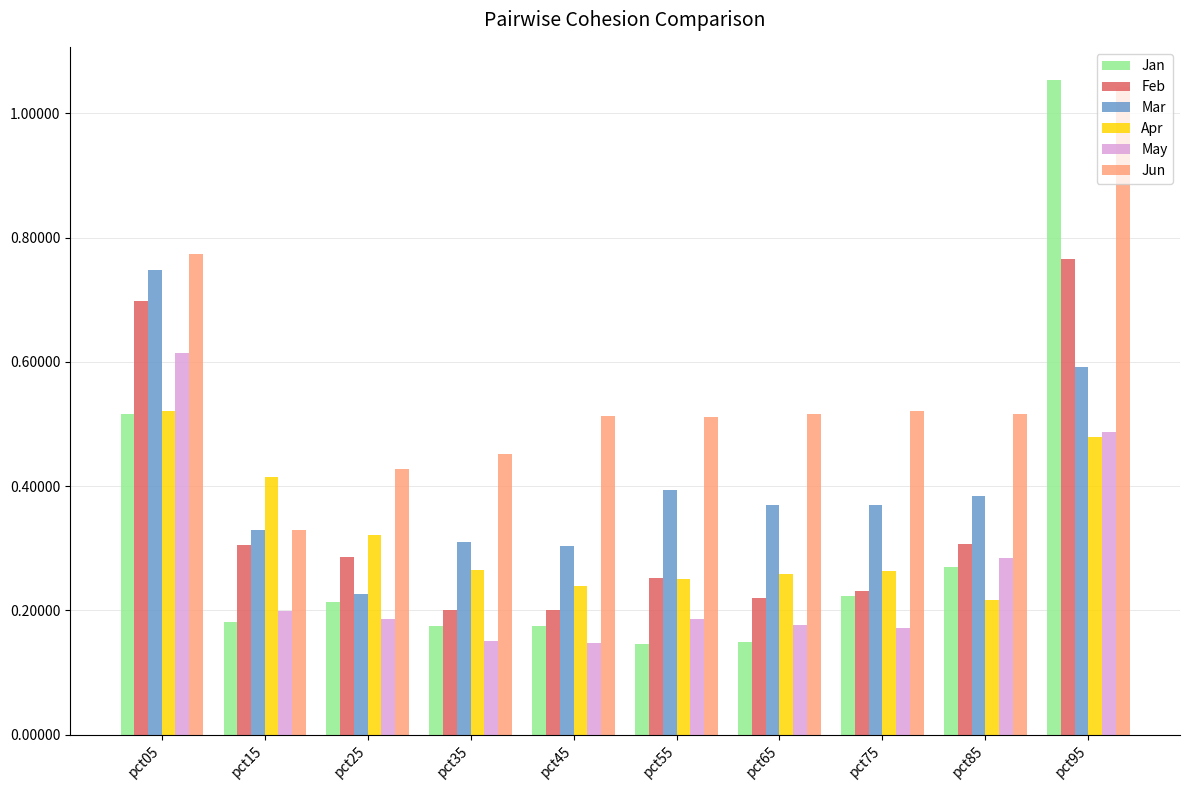

What is the total value across all series at pct55?

1.7